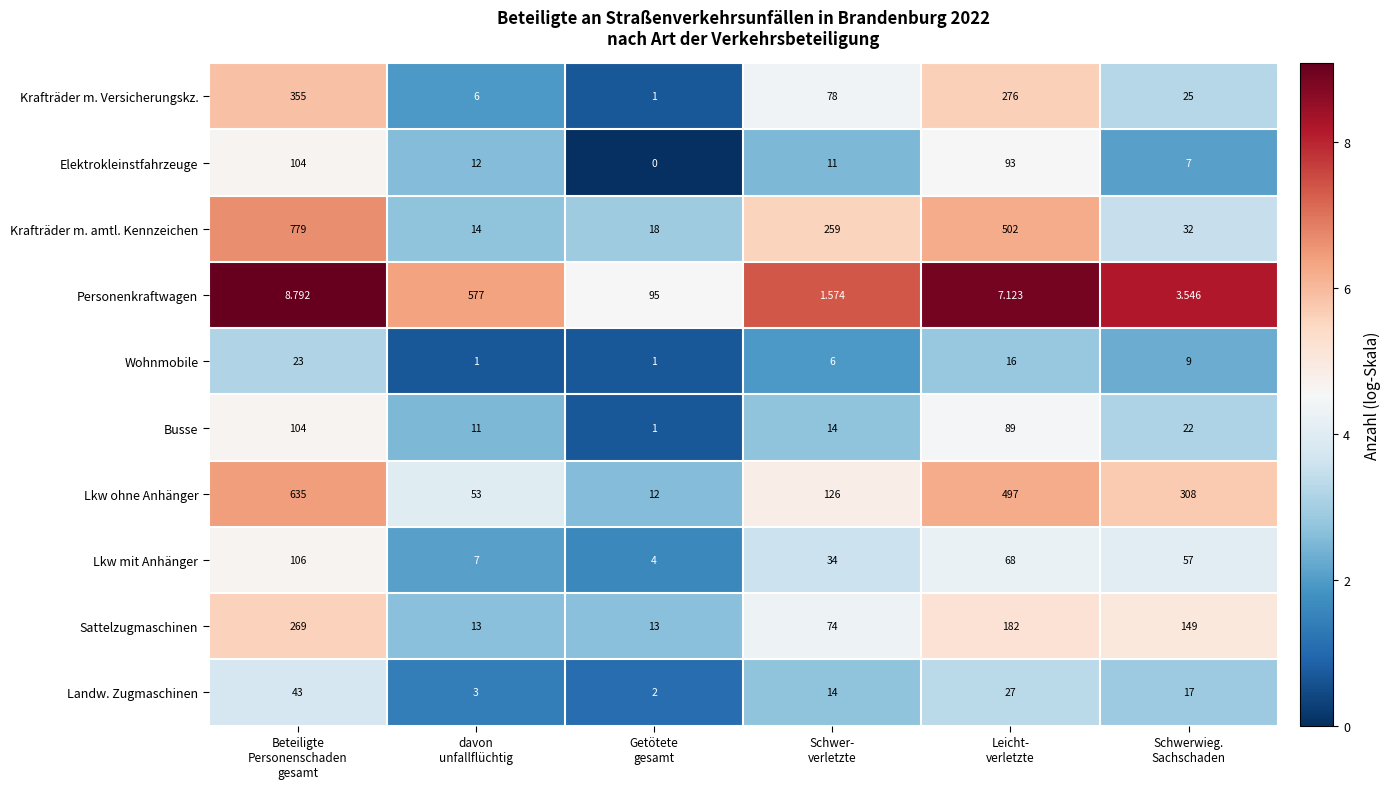

How many data points does each series have?

6